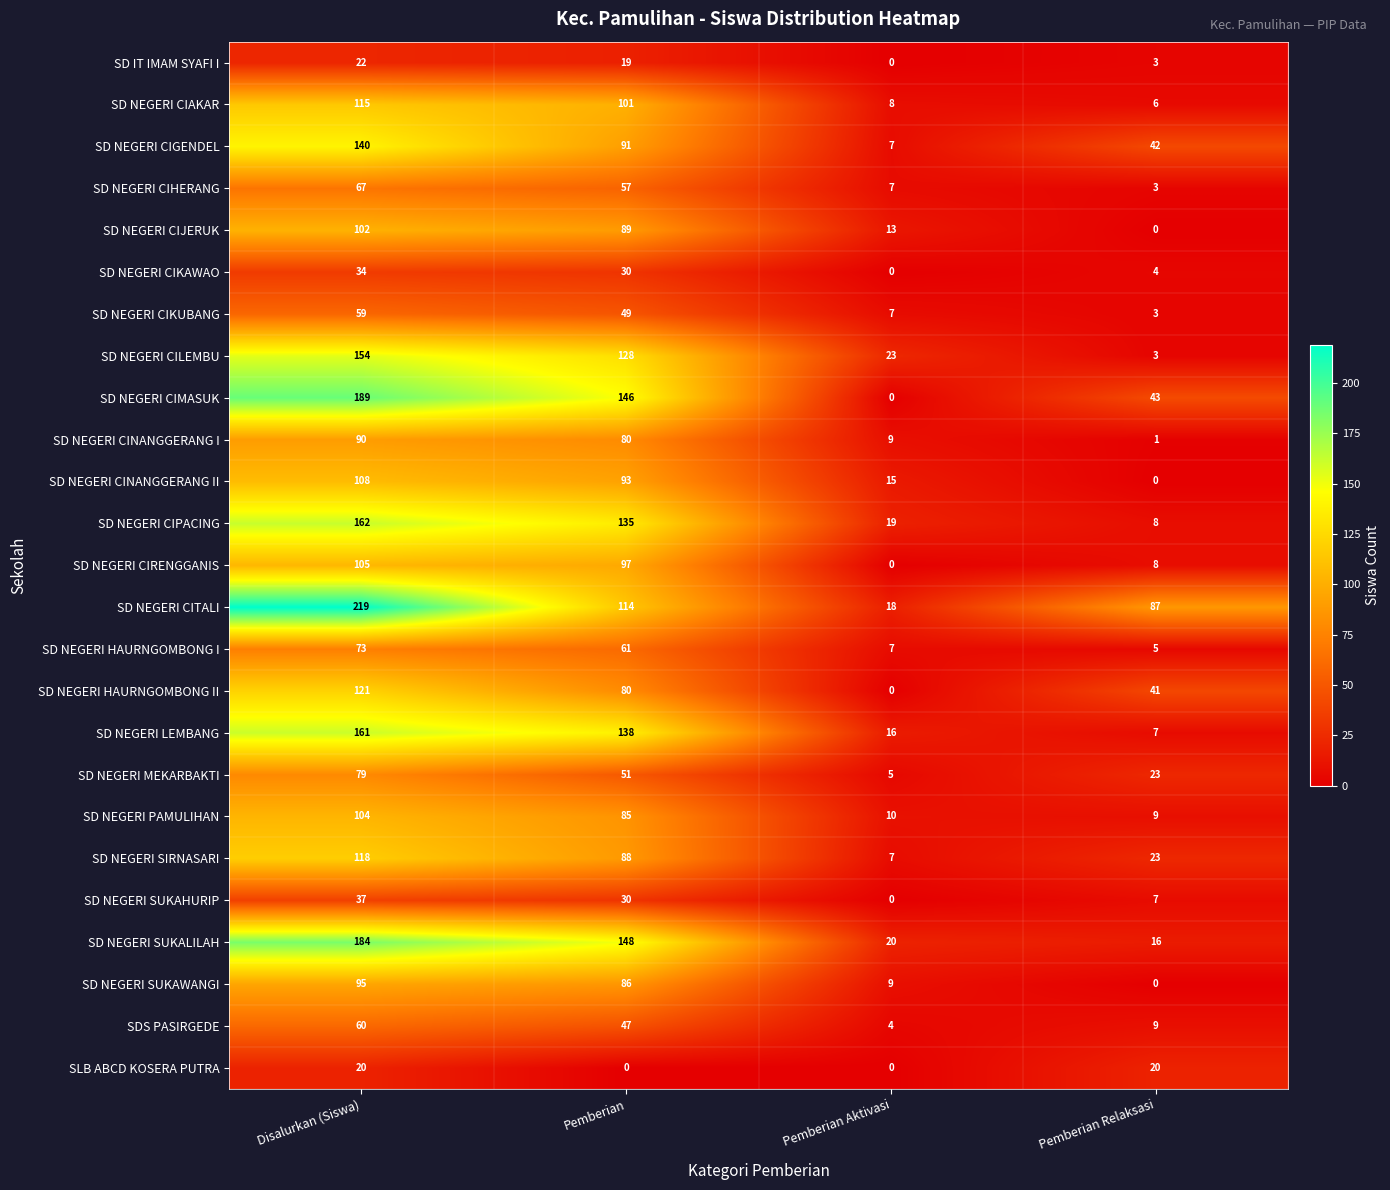

Which series has the widest spread of values?

SD NEGERI CITALI